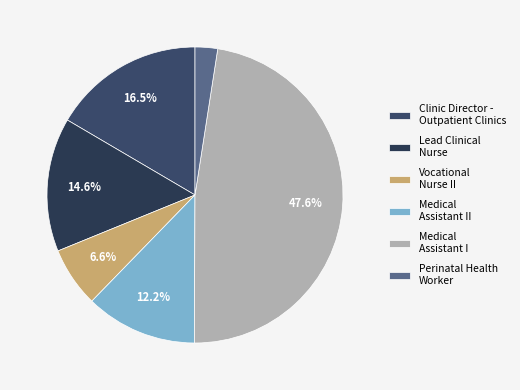

Count the number of slices in the pie.

6